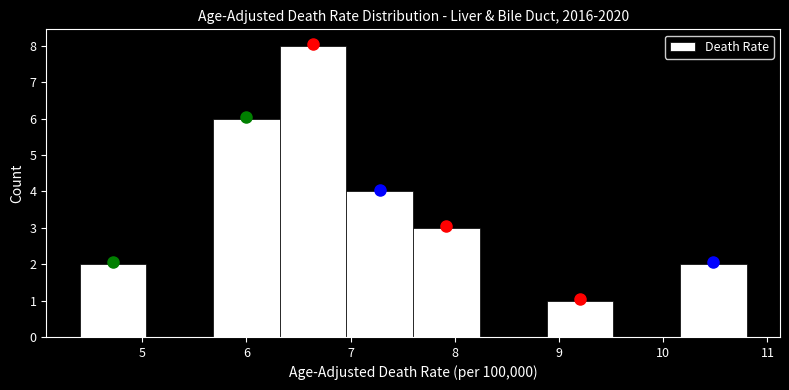

What is the height of the bar covering 8.88 to 9.52 on the x-axis? Neither the bar edges nor the heights are printed on the chart, so give them approximately, as read against the axes.

1